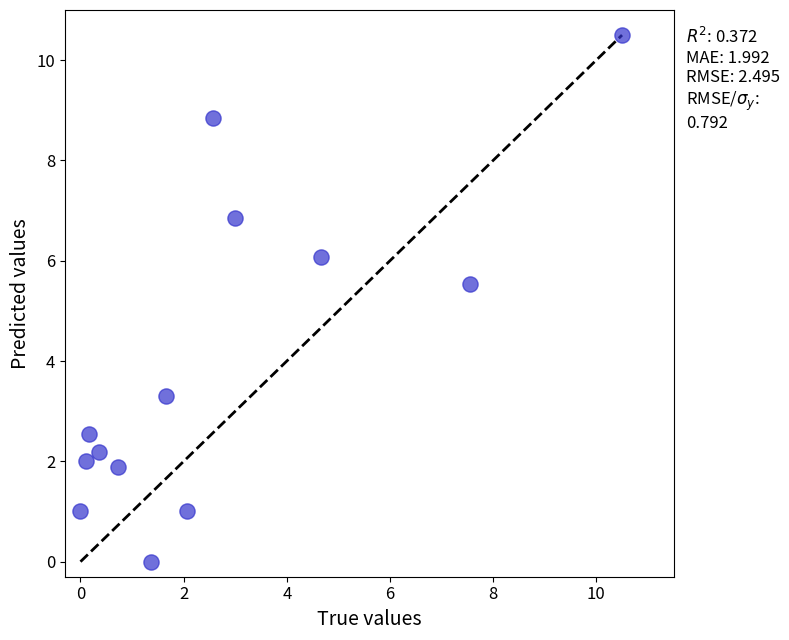

What is the range of Y values (max minus min)?

10.5